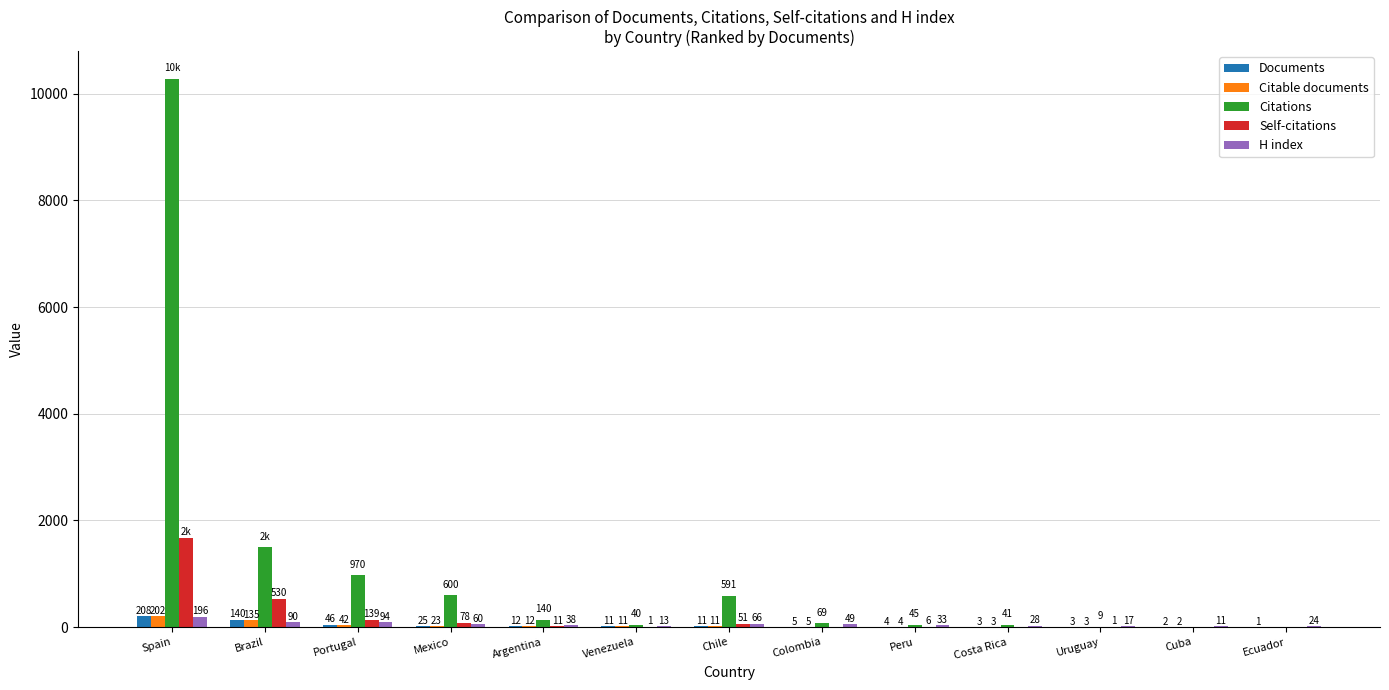

At which label is Citable documents closest to 101?

Brazil